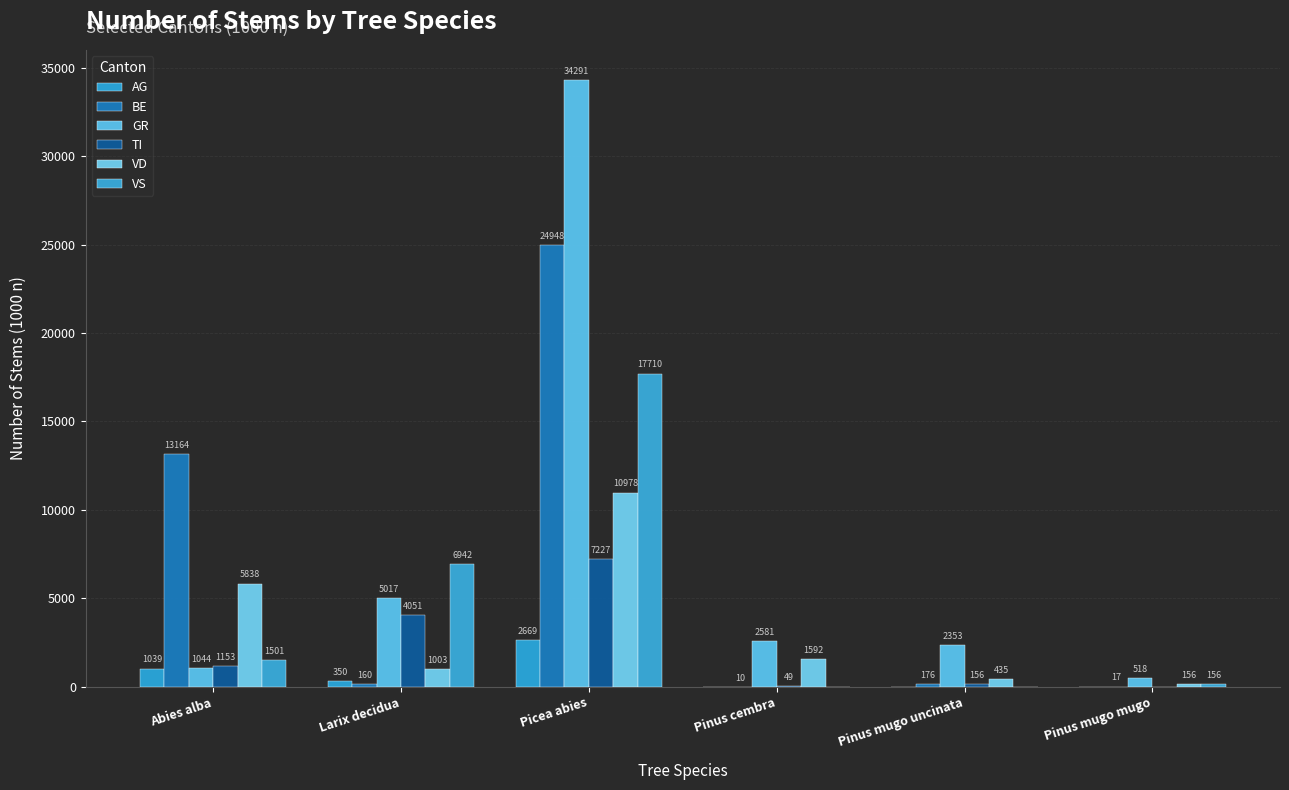

Is the value of AG at Pinus cembra greater than the value of GR at Pinus cembra?

No